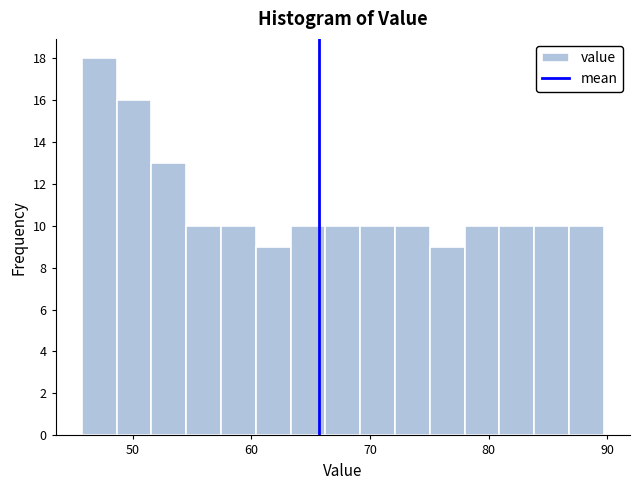

Around what value on the x-axis is the tallest bar? Give the approximate position of its centre, as read against the axis.

47